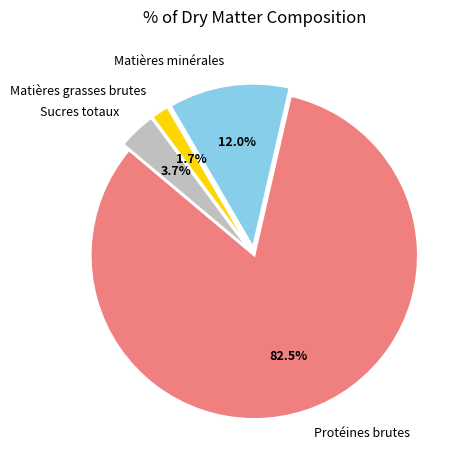

To the nearest percent, what portion does Matières grasses brutes represent?

2%